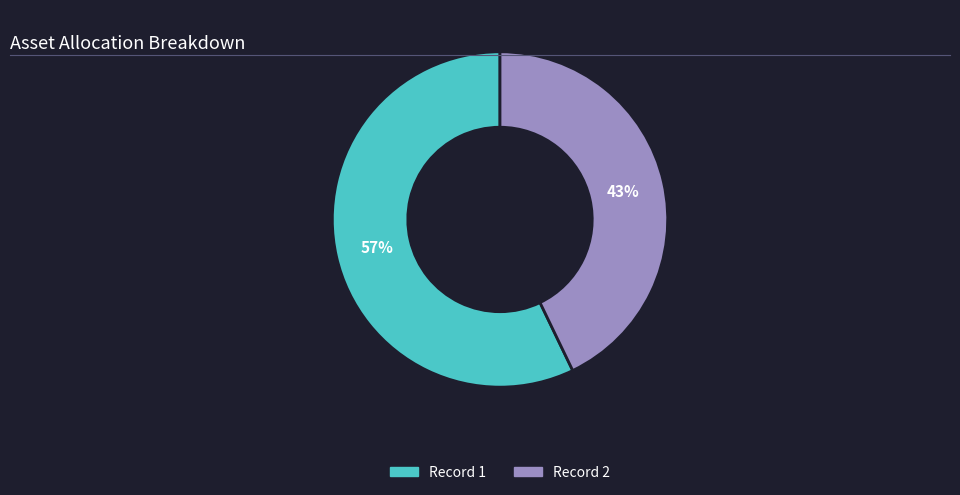

To the nearest percent, what is the difference between the largest and smallest slice percentages?

14%